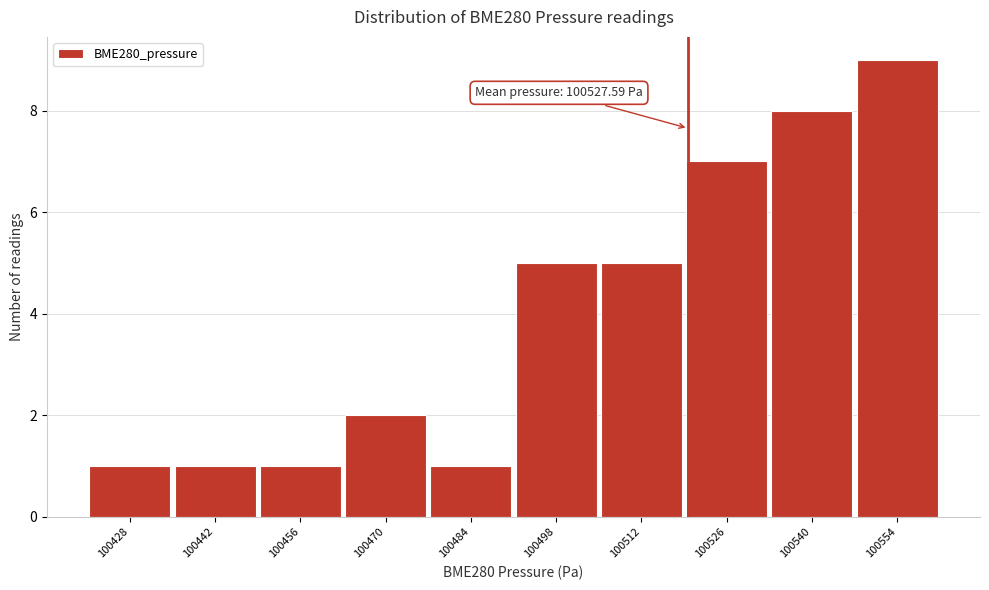

Reading right to left, extract all data points from this chart.

100554=9	100540=8	100526=7	100512=5	100498=5	100484=1	100470=2	100456=1	100442=1	100428=1